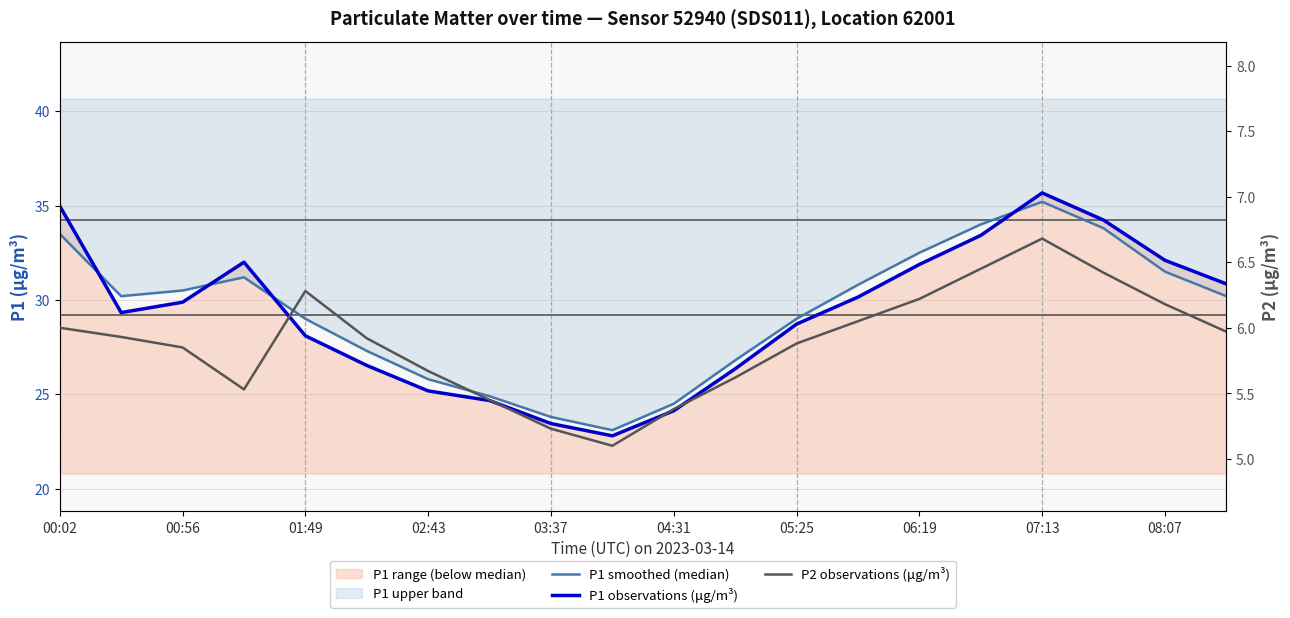

At 06:19, list the series in order from smallest to largest.

P2 observations (μg/m³), P1 observations (μg/m³), P1 smoothed (median)